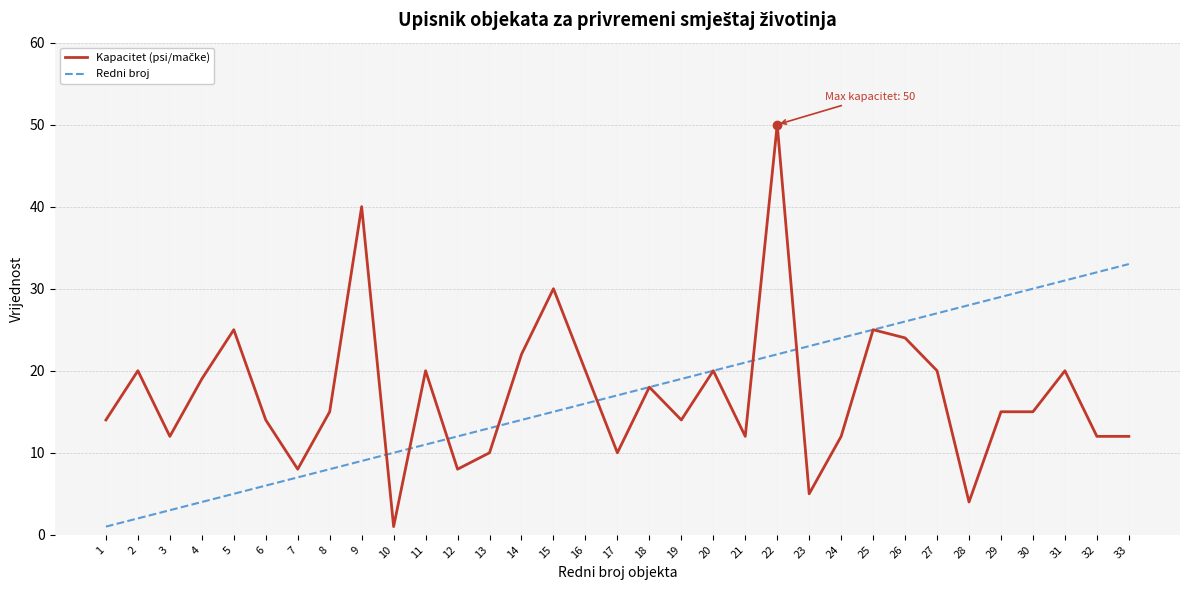

Between 17 and 24, which series saw the biggest shift?

Redni broj